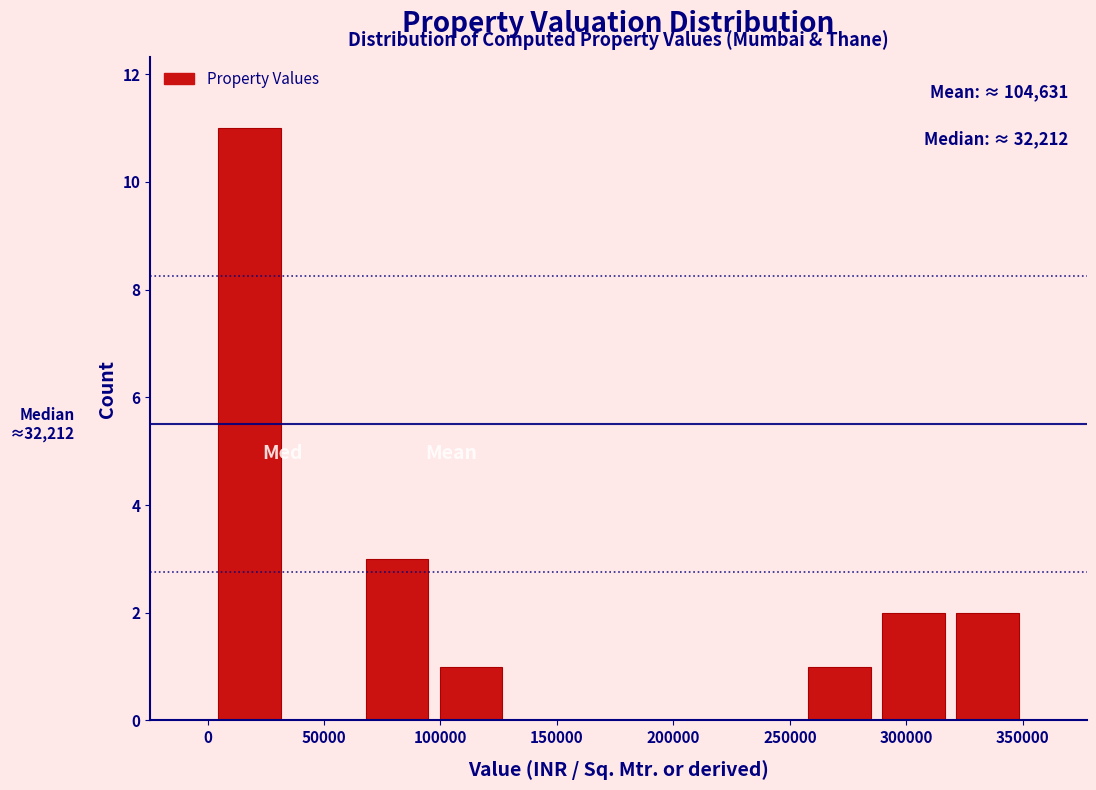

Over which range of the x-axis is the bar tallest?

0 to 35000